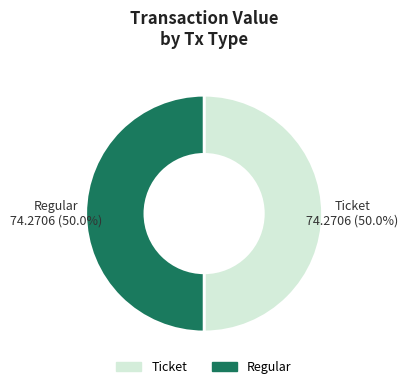

Approximately how many times larger is the value at Ticket compared to Regular?

1.0